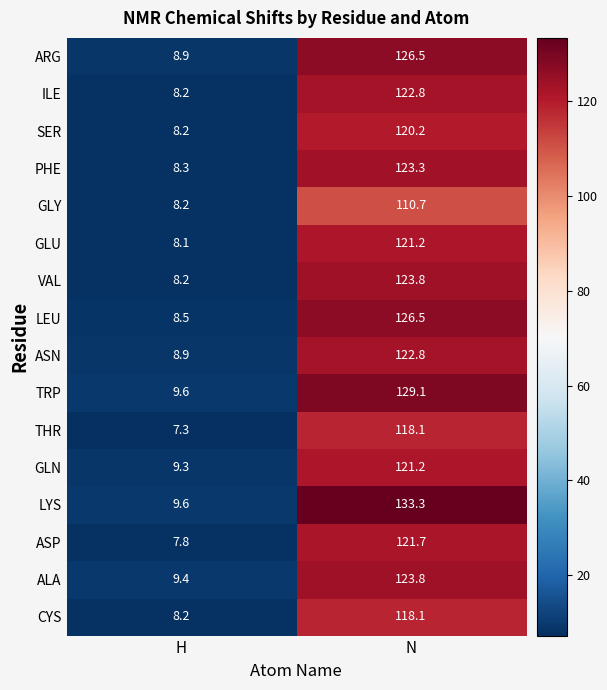

Rank the categories by ALA value from highest to lowest.

N, H